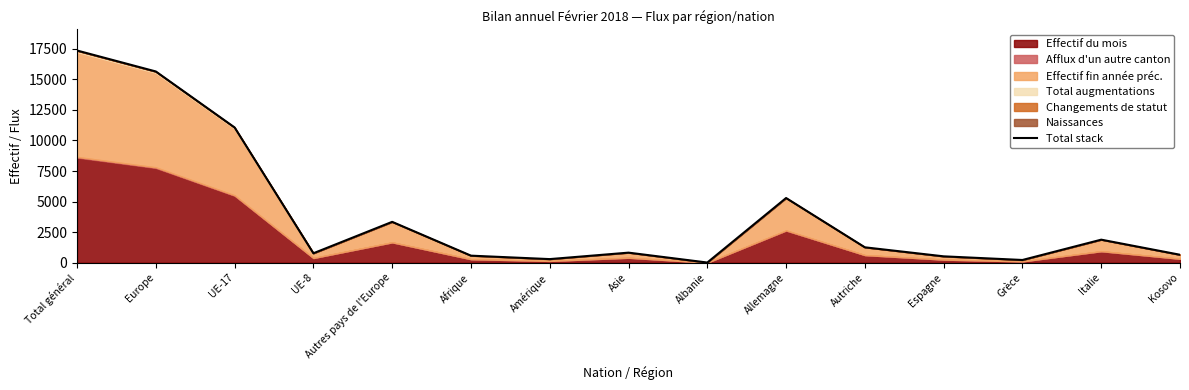

Does the chart display data point markers on the line(s)?

No